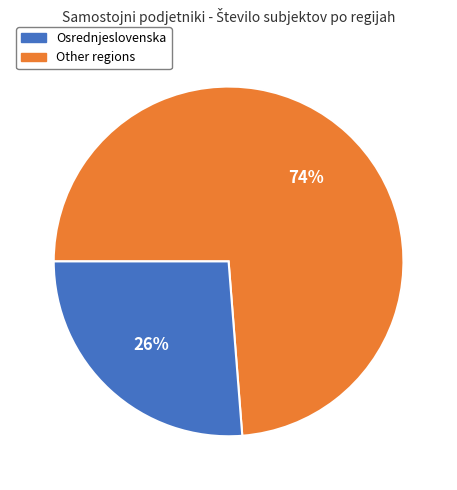

Does any single category account for the majority?

Yes